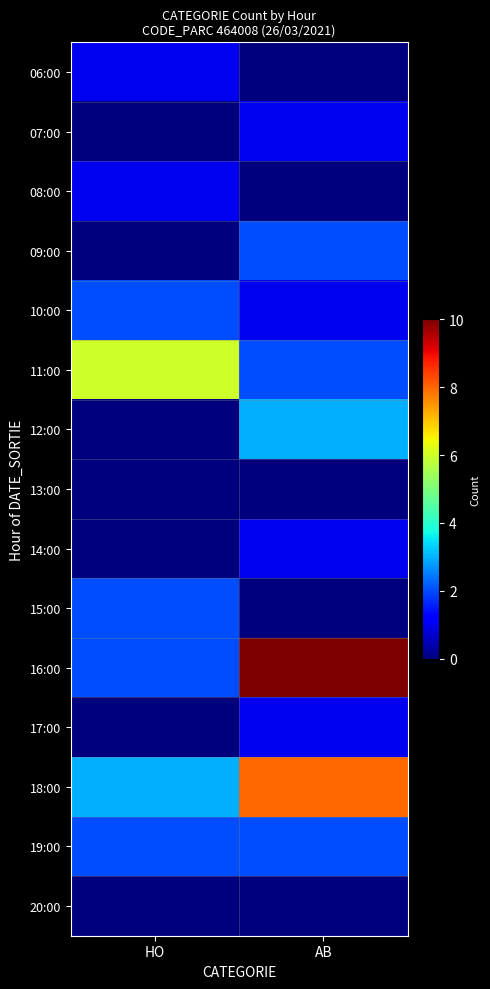

Reading left to right, list all the values displayed in this chart.

06:00: HO=1	AB=0
07:00: HO=0	AB=1
08:00: HO=1	AB=0
09:00: HO=0	AB=2
10:00: HO=2	AB=1
11:00: HO=6	AB=2
12:00: HO=0	AB=3
13:00: HO=0	AB=0
14:00: HO=0	AB=1
15:00: HO=2	AB=0
16:00: HO=2	AB=10
17:00: HO=0	AB=1
18:00: HO=3	AB=8
19:00: HO=2	AB=2
20:00: HO=0	AB=0